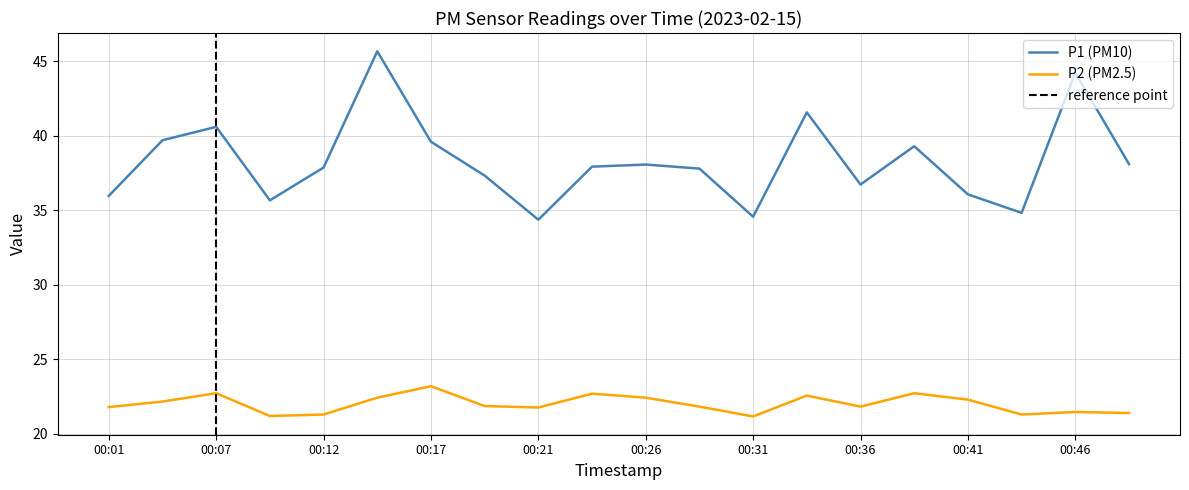

What is the average value of the P1 series?

38.3